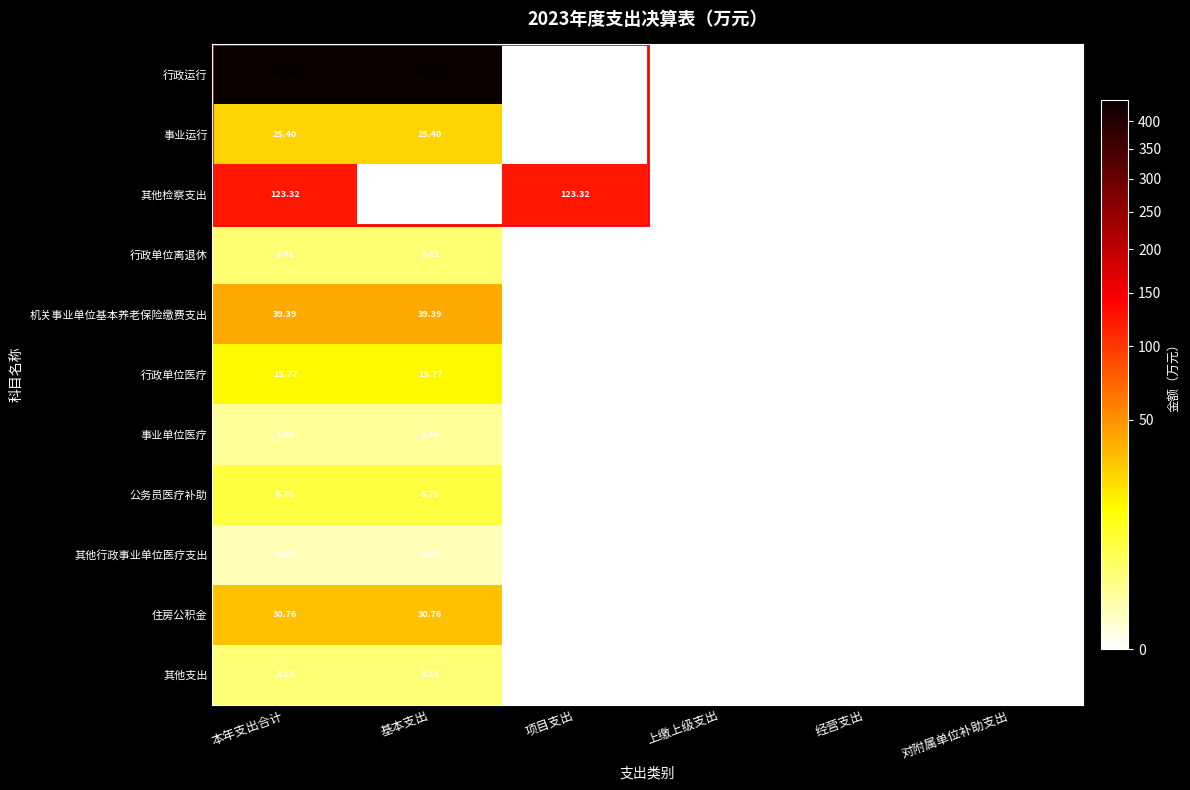

Which series has the largest total across all categories?

行政运行